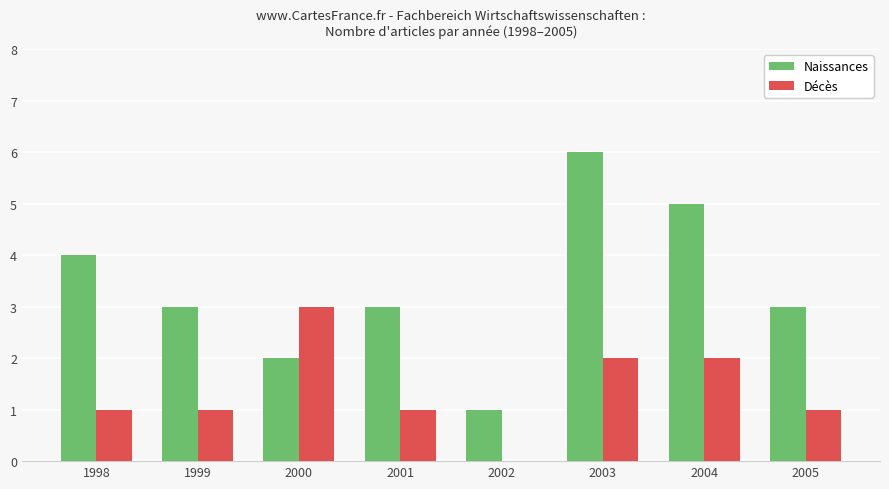

Is the value of Naissances at 1998 greater than the value of Décès at 2000?

Yes